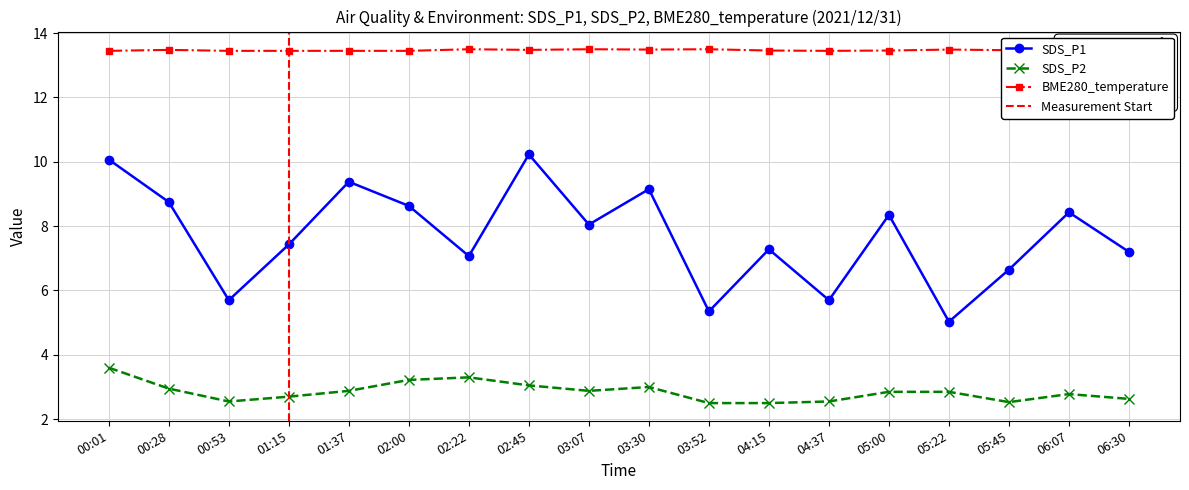

True or false: BME280_temperature and SDS_P1 intersect in this chart.

False